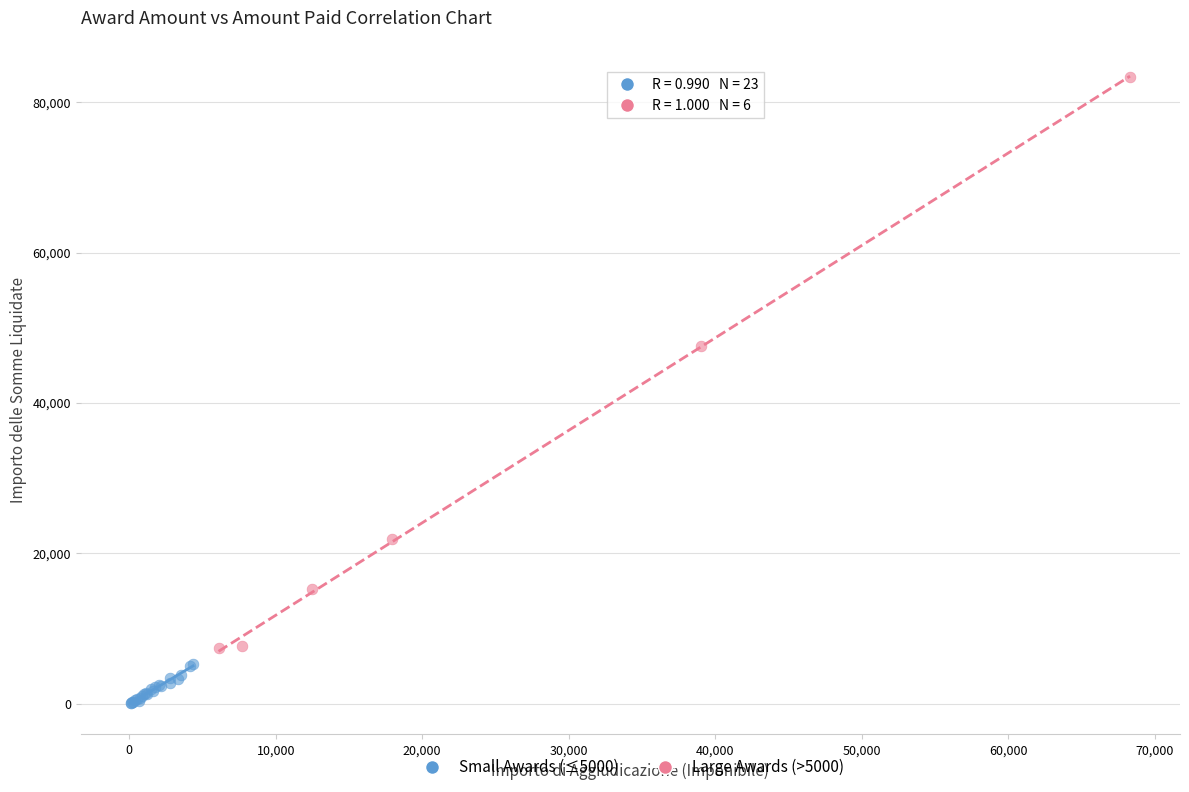

Which series has the widest spread of Y values?

Large Awards (>5000)